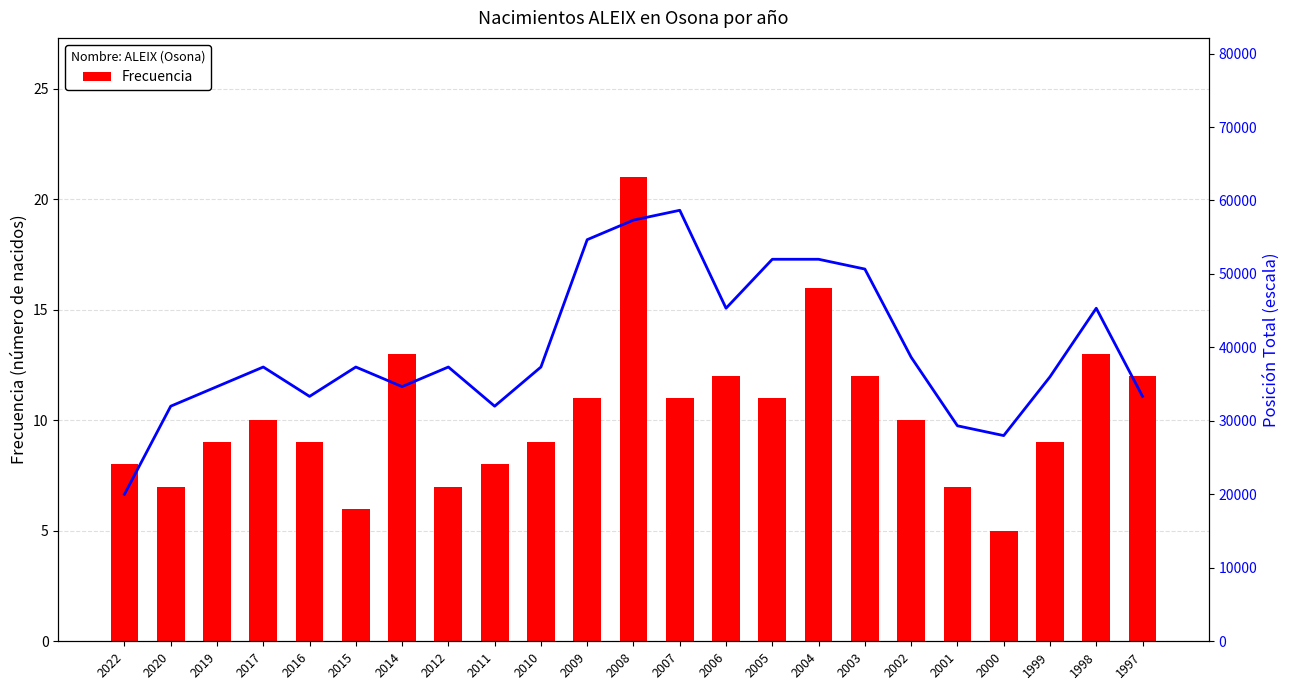

True or false: Frecuencia has a value of 10.0 at 2017.

True